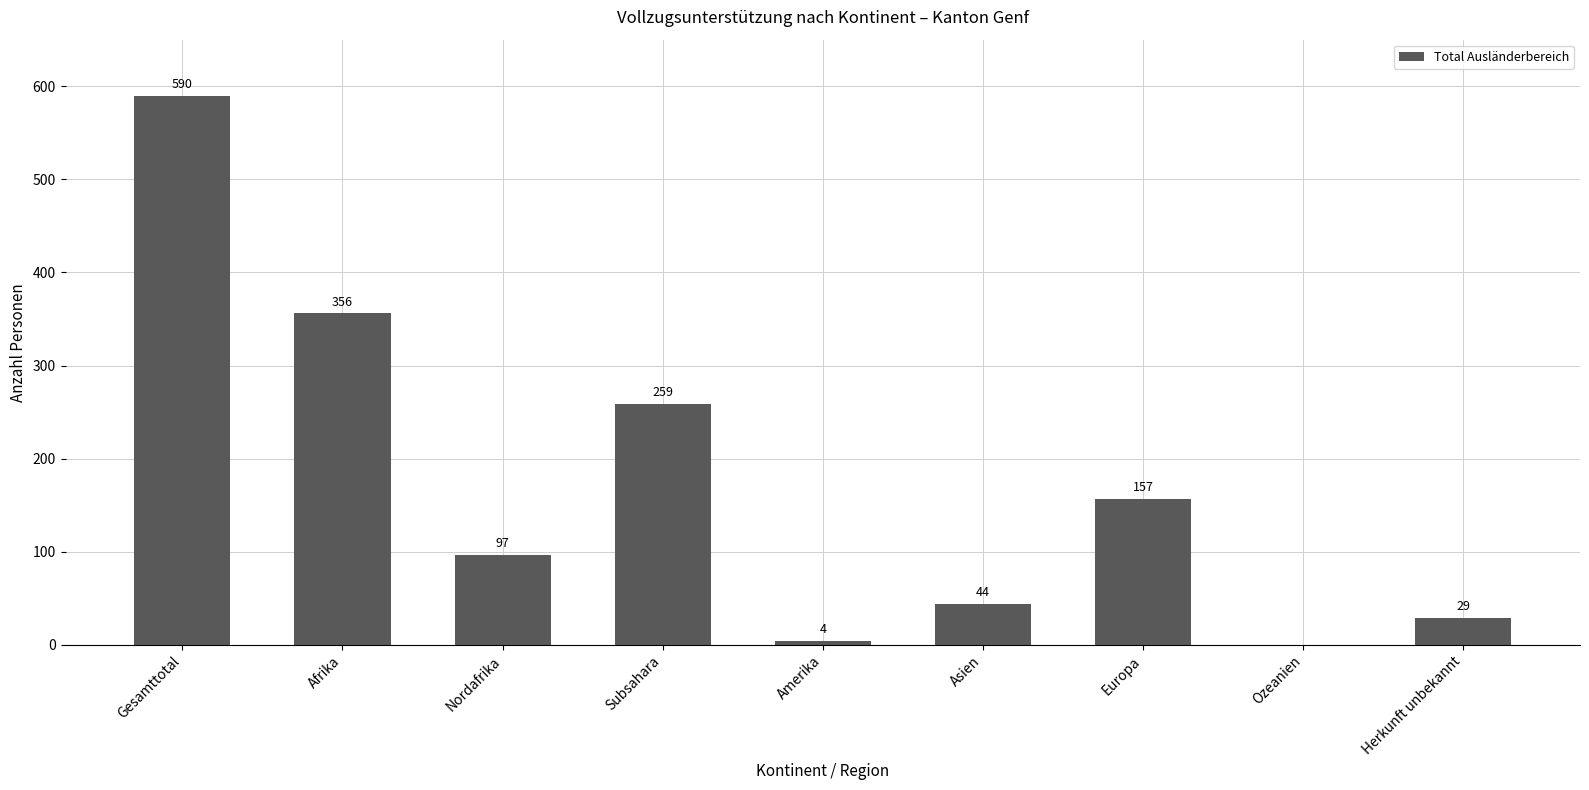

What is the sum of all values?

1536